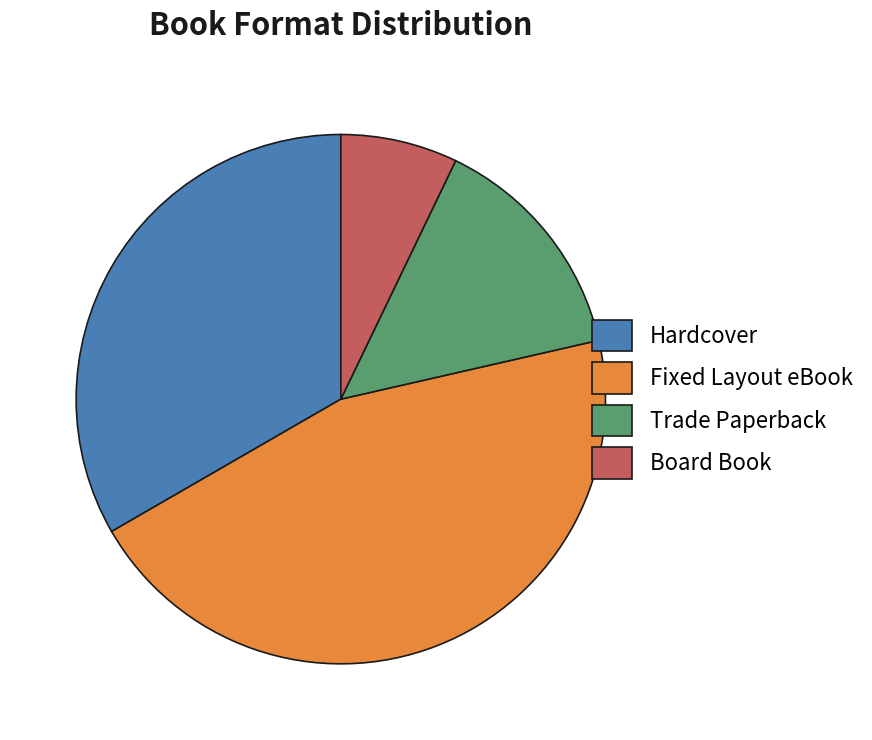

What is the smallest slice in the pie chart?

Board Book